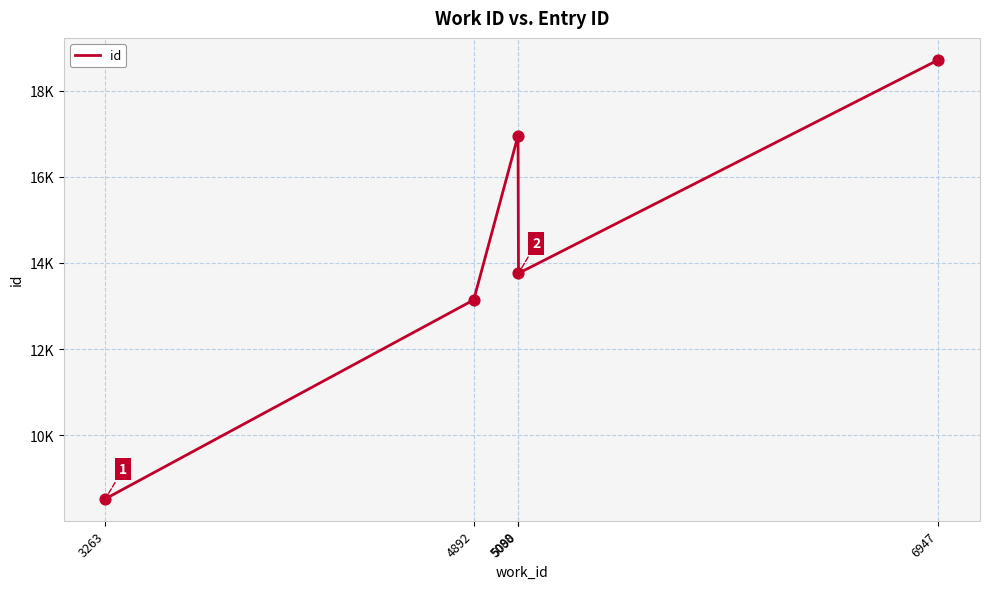

Between 5088 and 4892, which is larger?

5088